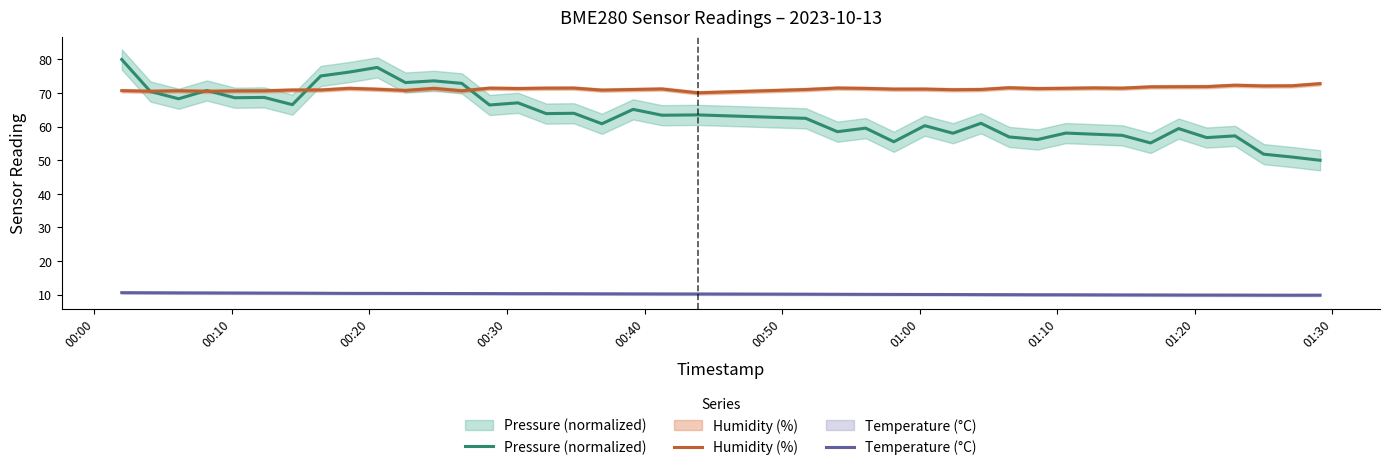

In Pressure (normalized), how many points are higher than both neighbors (excluding endpoints)?

14